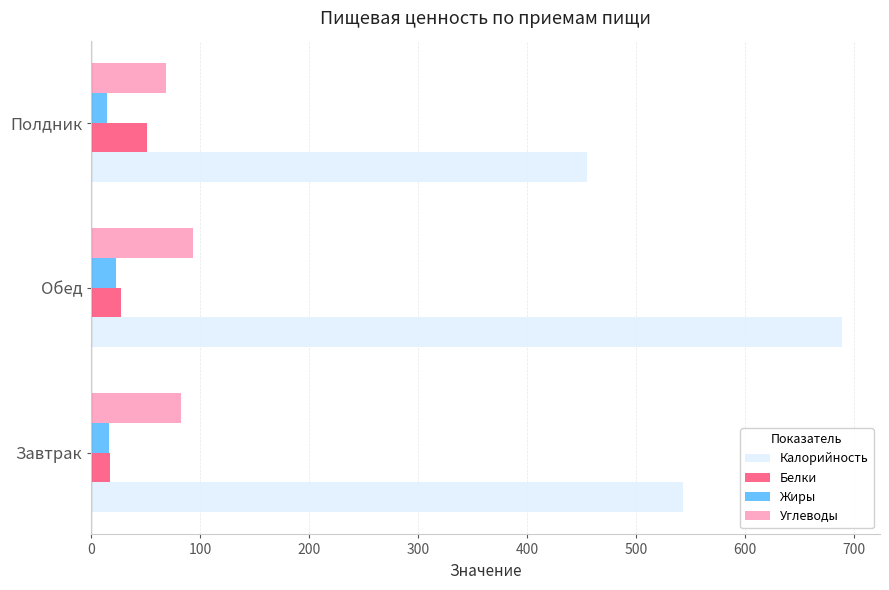

Is it true that Калорийность equals 696.2 at Полдник?

False